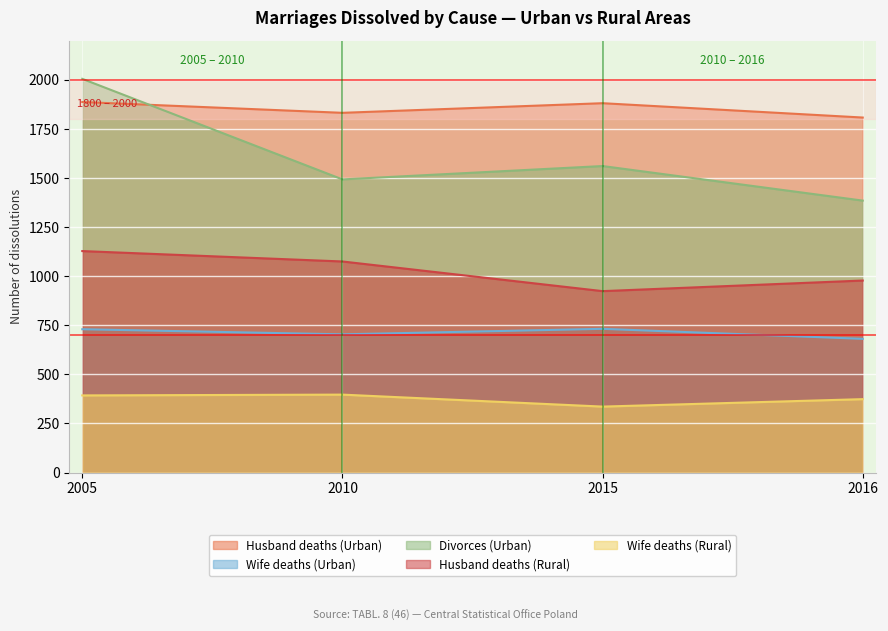

List the series in order of their peak value, lowest first.

Wife deaths (Rural), Wife deaths (Urban), Husband deaths (Rural), Husband deaths (Urban), Divorces (Urban)